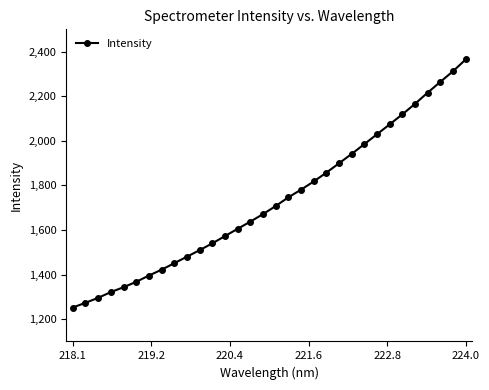

Does the chart have visible grid lines?

No